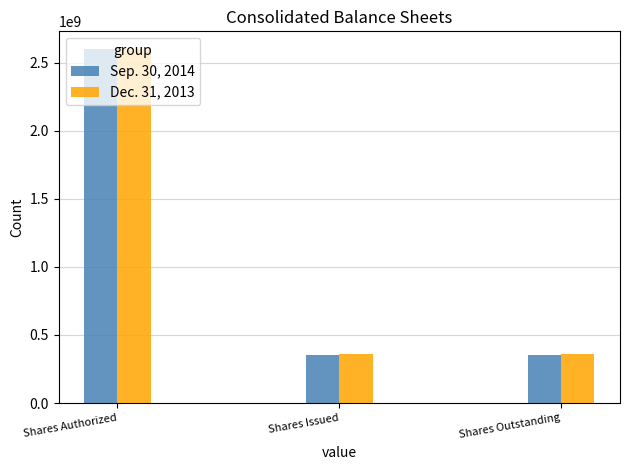

What is the total value across all series at Shares Issued?

713900000